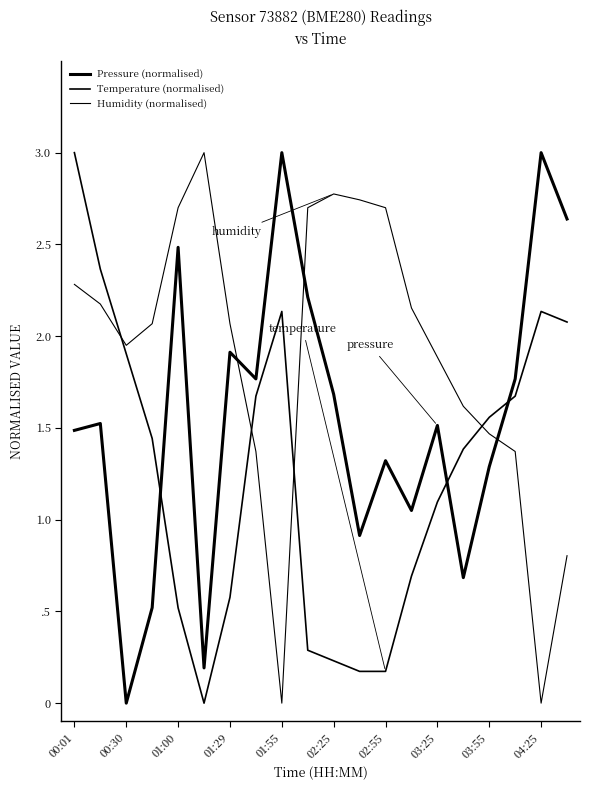

What is the average value of the Pressure (normalised) series?

1.5